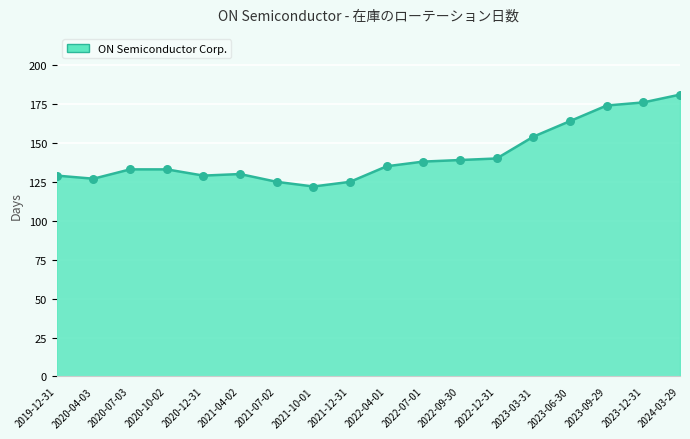

Approximately how many times larger is the value at 2022-07-01 compared to 2023-06-30?

0.8